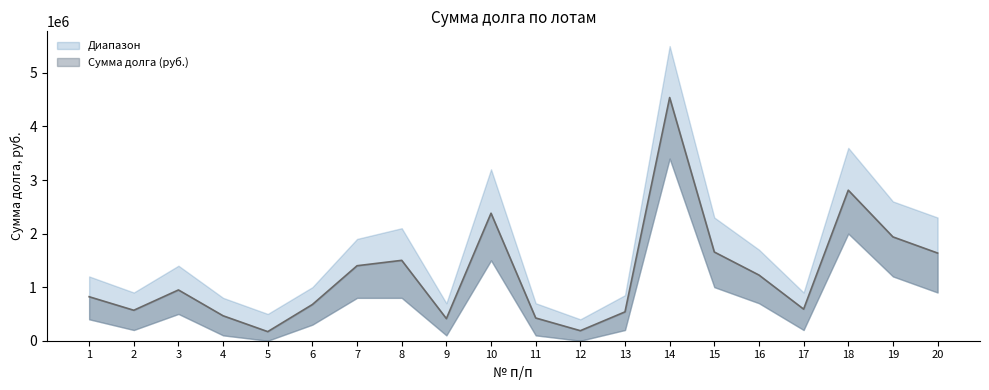

What is the change in value from 2 to 19?

+1369398.0